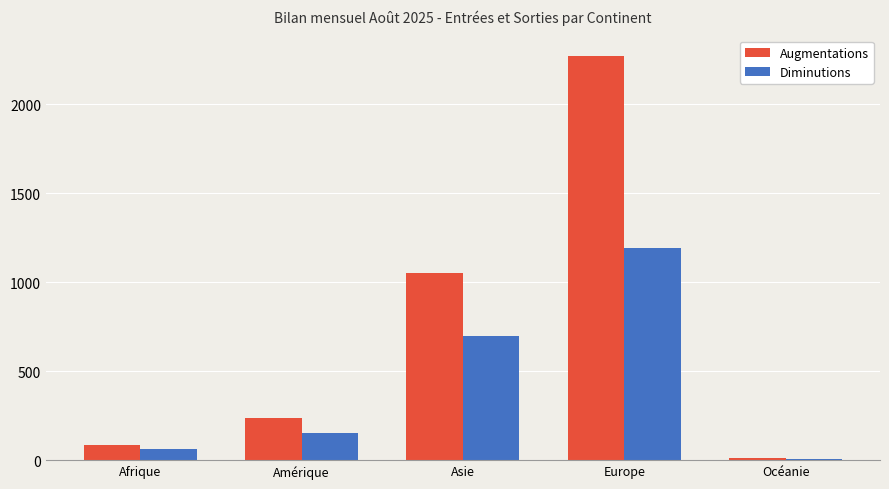

Count the number of data series in this chart.

2